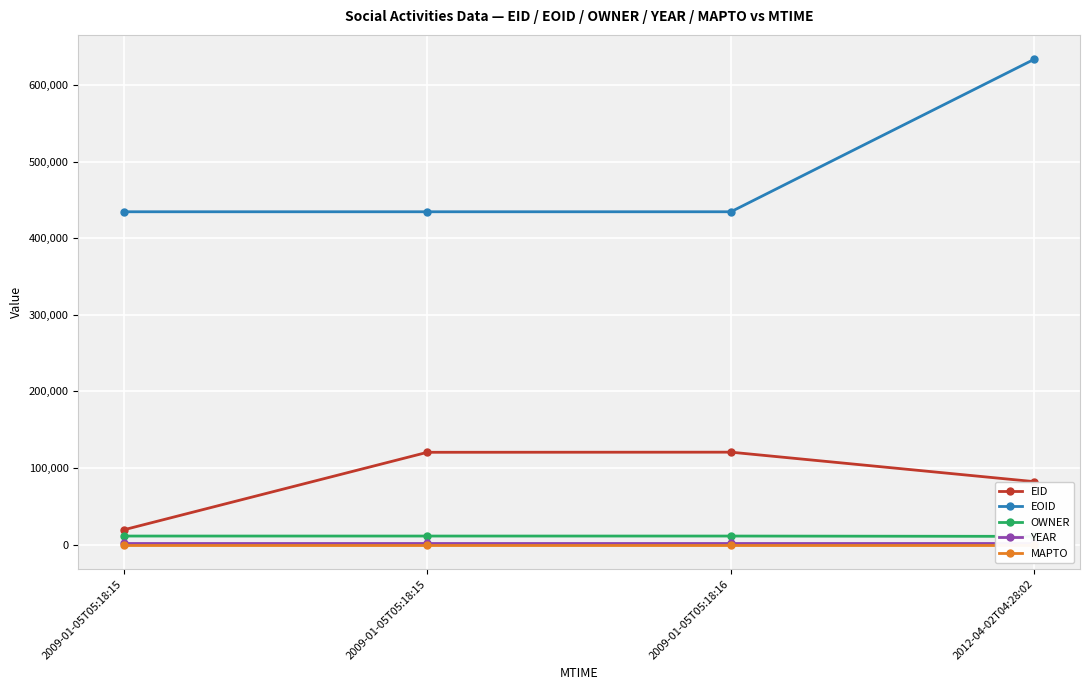

What is the label of the 4th point from the right?

2009-01-05T05:18:15